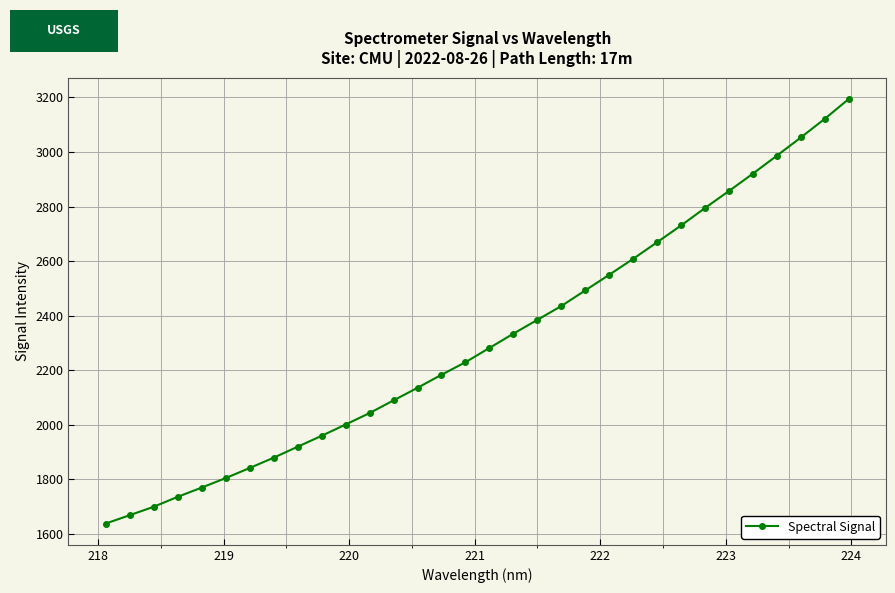

What is the value of the 4th point from the left?

1736.3